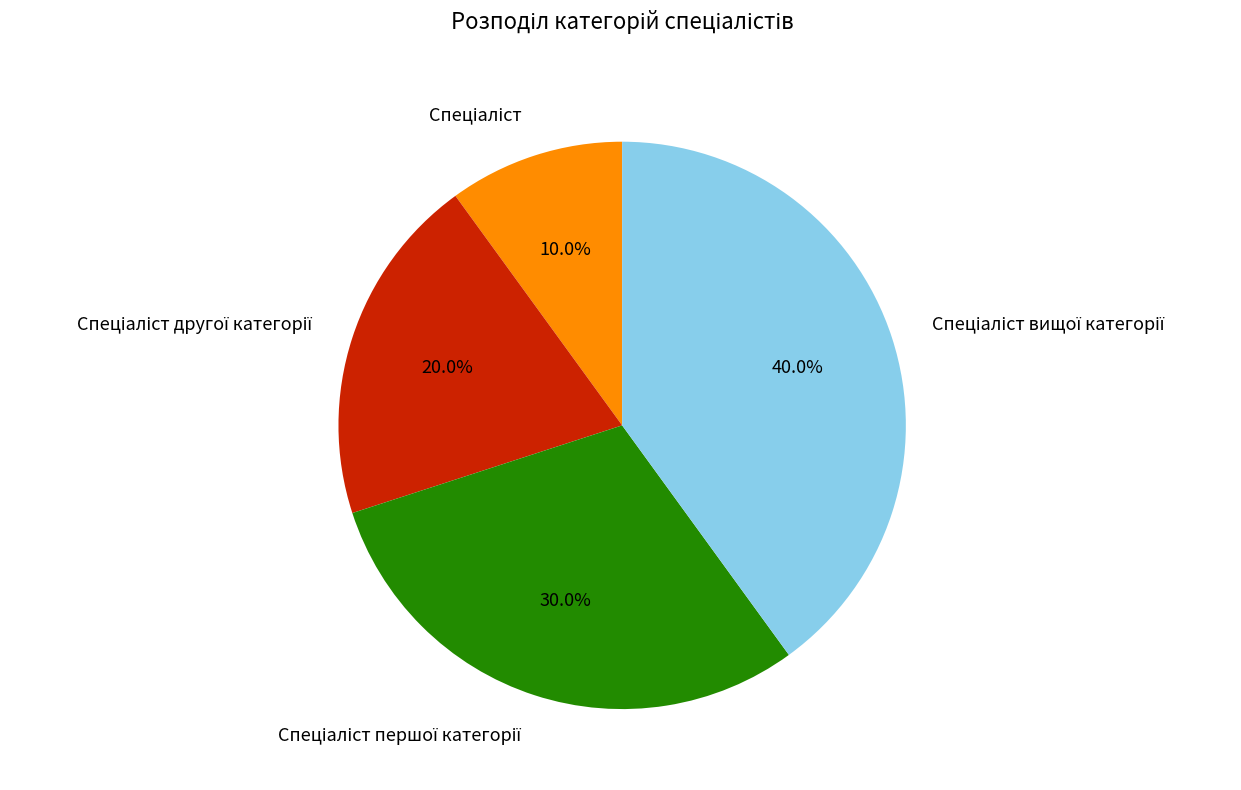

Is there any slice that represents more than half of the pie?

No